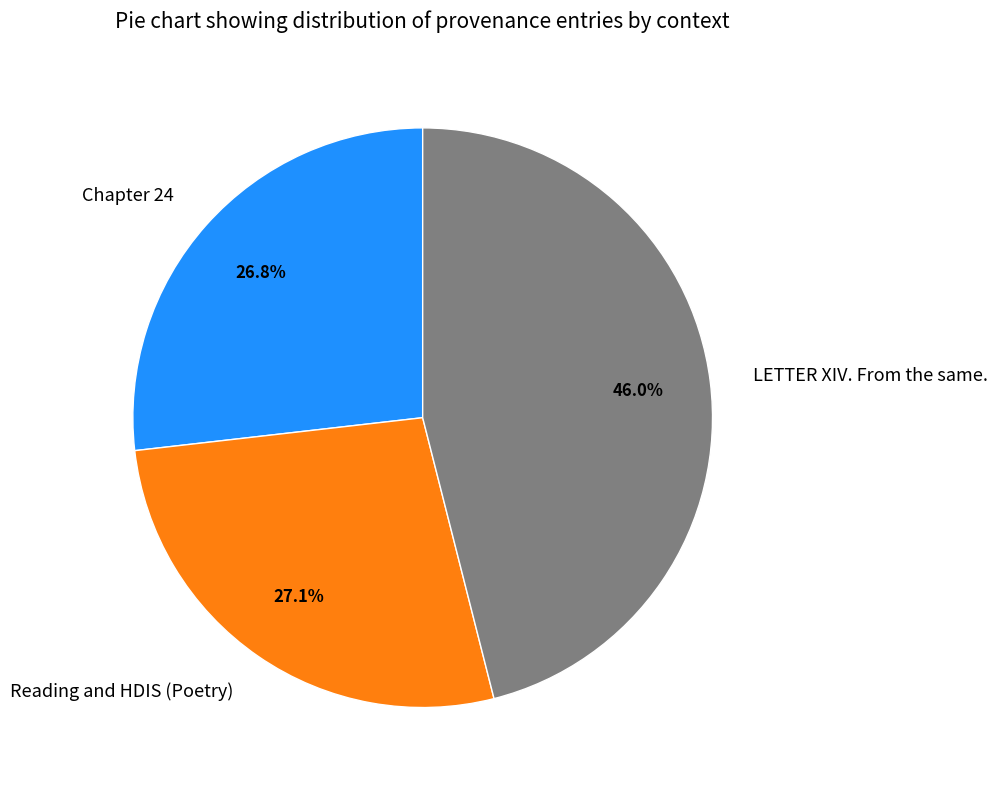

To the nearest percent, what is the average slice percentage?

33%